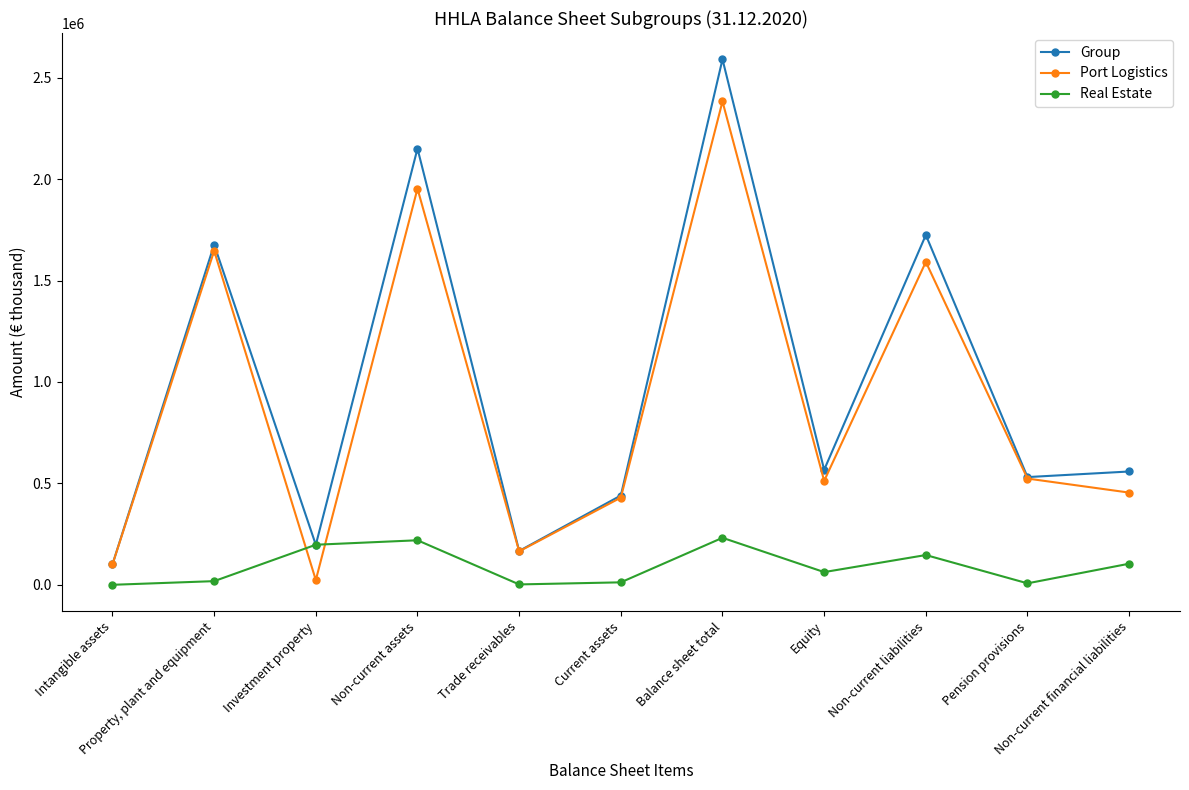

Where is the first local minimum for Port Logistics?

Investment property